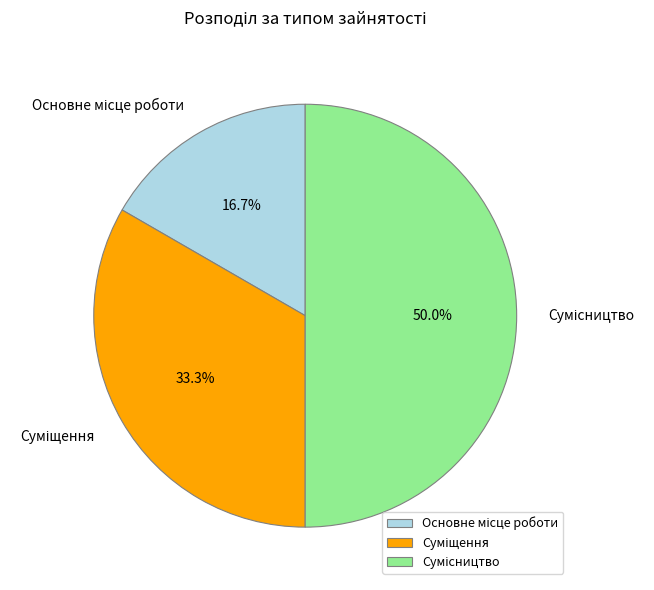

To the nearest percent, what percentage of the pie is Сумісництво?

50%